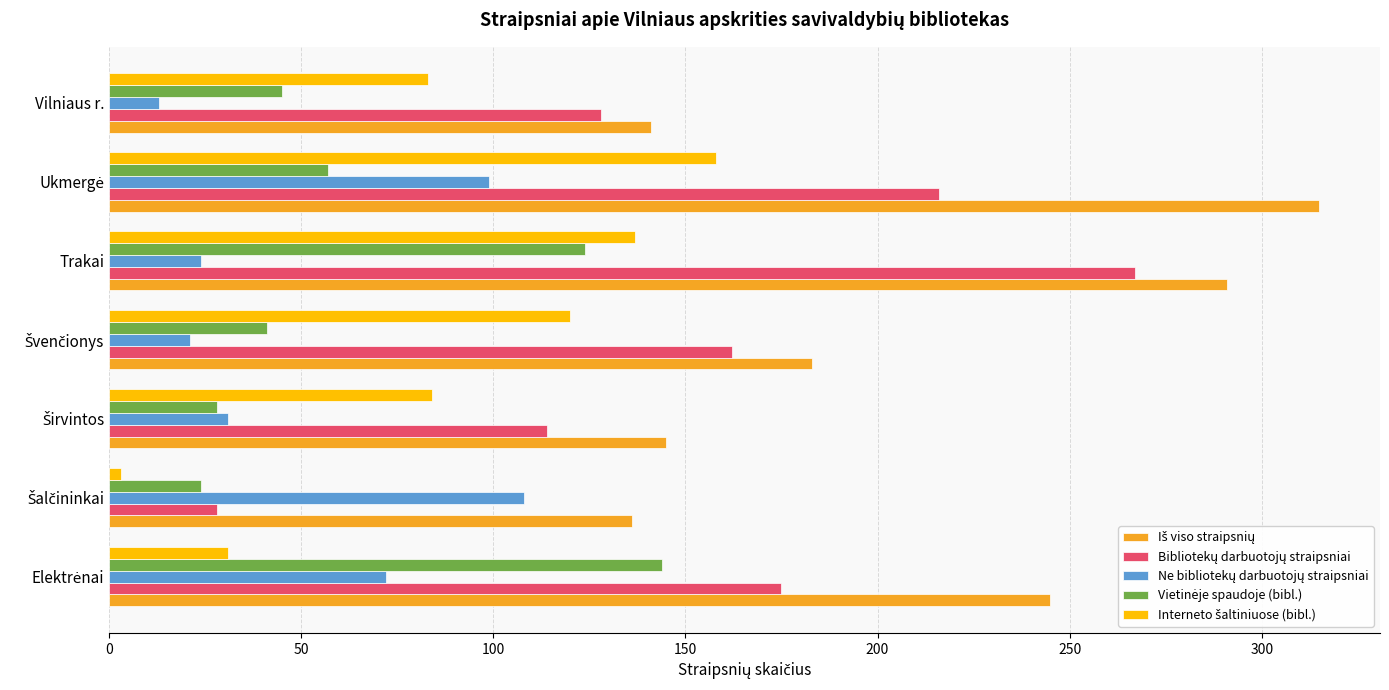

What is the total value across all series at Vilniaus r.?

410